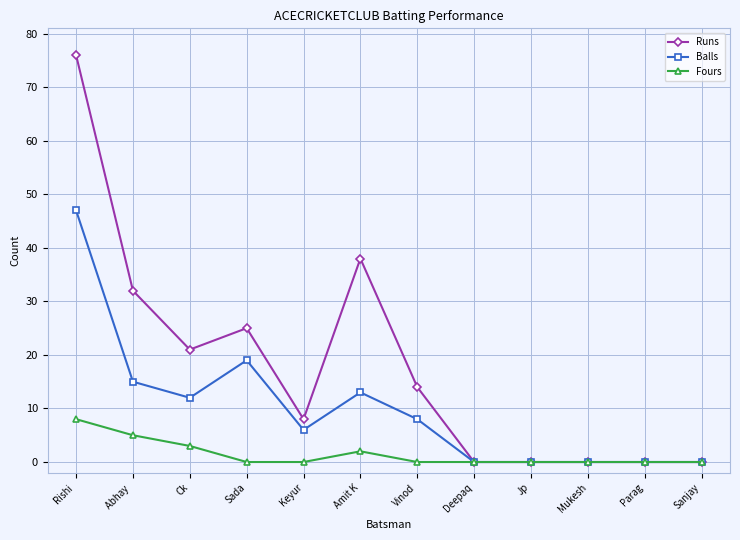

True or false: Runs has a value of 11 at Ck.

False